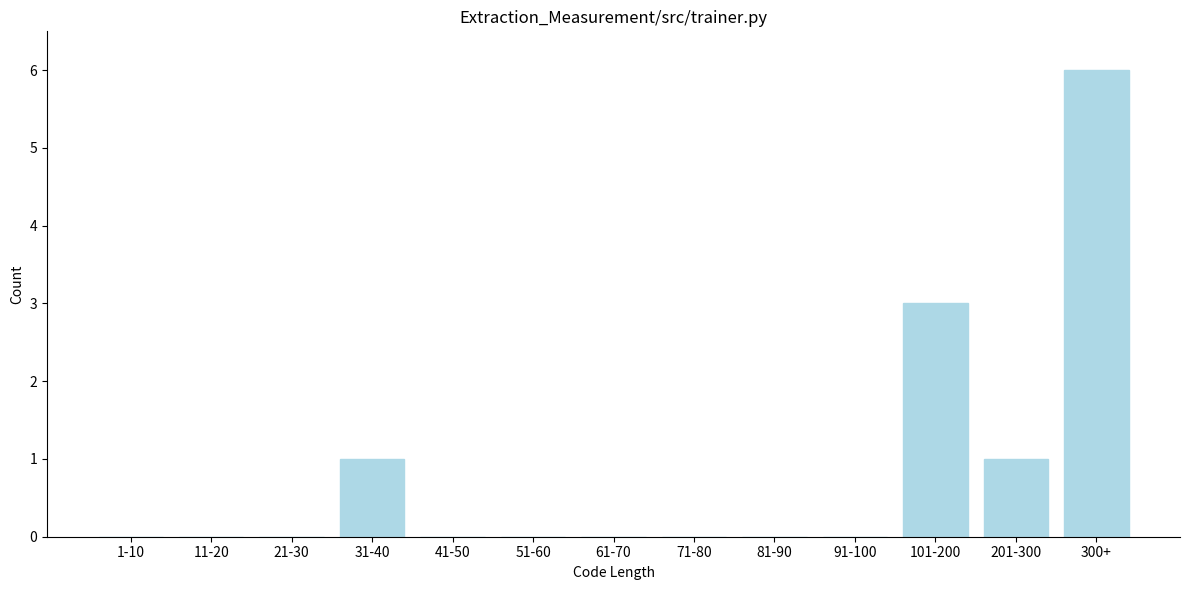

Reading left to right, list all the values displayed in this chart.

1-10=0	11-20=0	21-30=0	31-40=1	41-50=0	51-60=0	61-70=0	71-80=0	81-90=0	91-100=0	101-200=3	201-300=1	300+=6